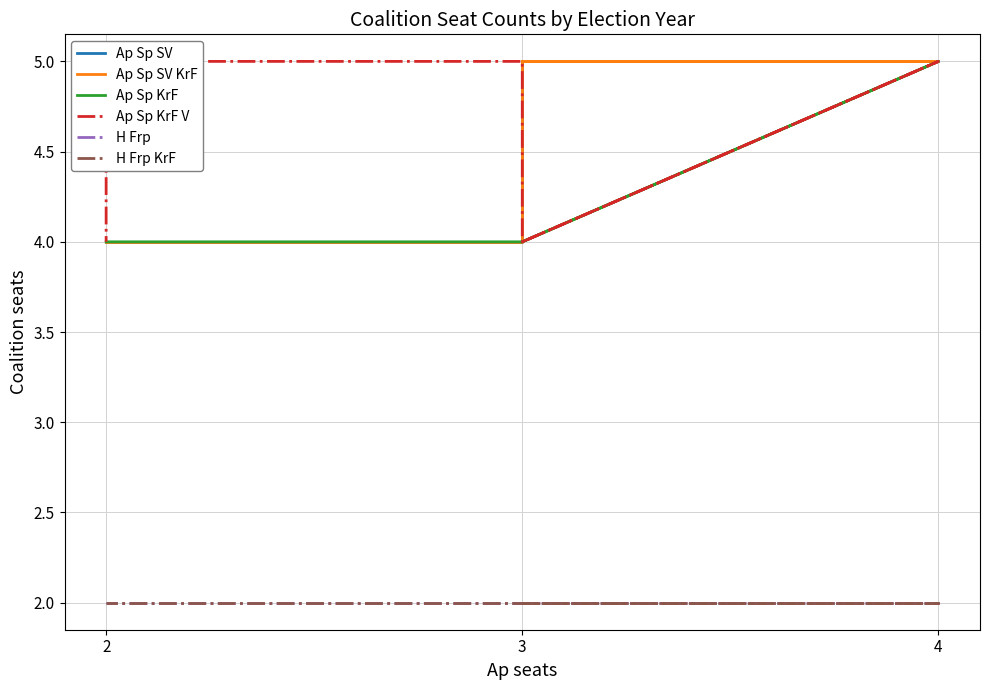

At which category is the sum across all series the highest?

4